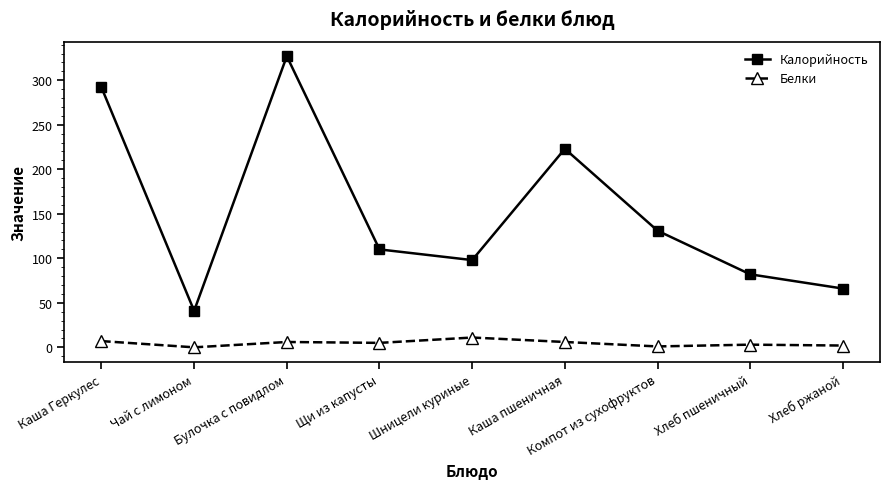

Which series has the largest range (max minus min)?

Калорийность